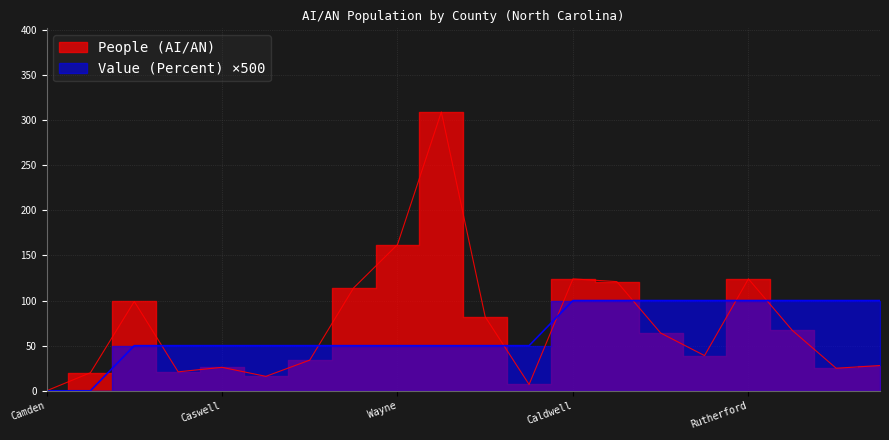

What is the difference between the maximum and minimum values in the Value (Percent) series?

100